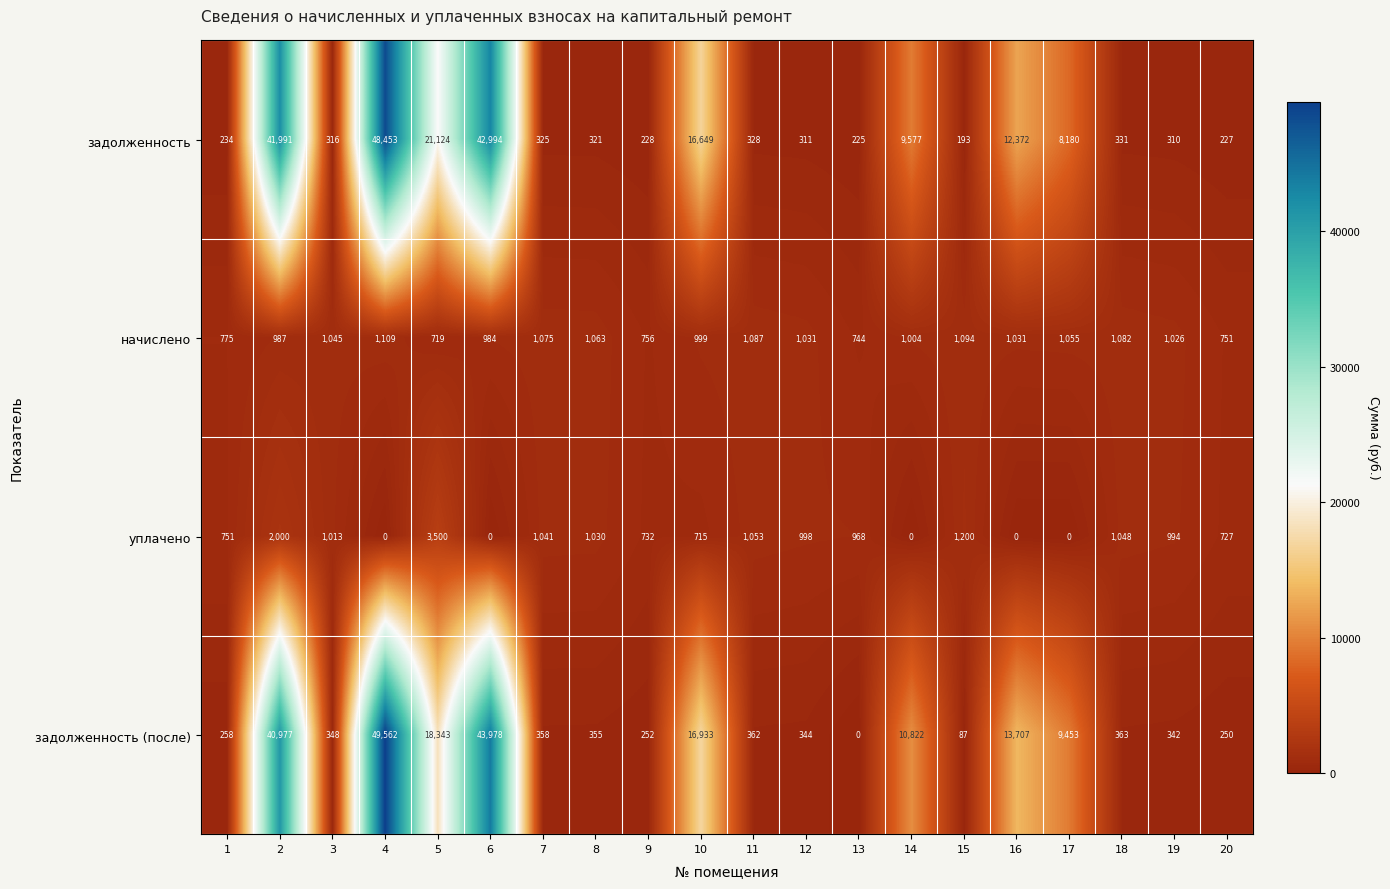

At 13, list the series in order from smallest to largest.

задолженность (после), задолженность, начислено, уплачено